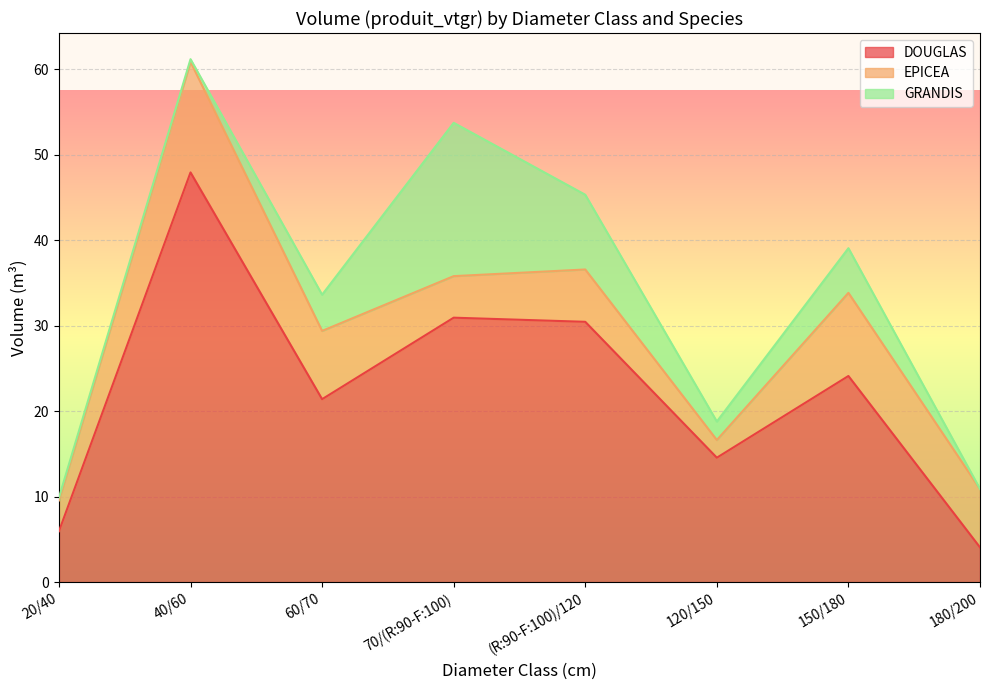

What is the difference between the maximum and minimum values in the DOUGLAS series?

43.9